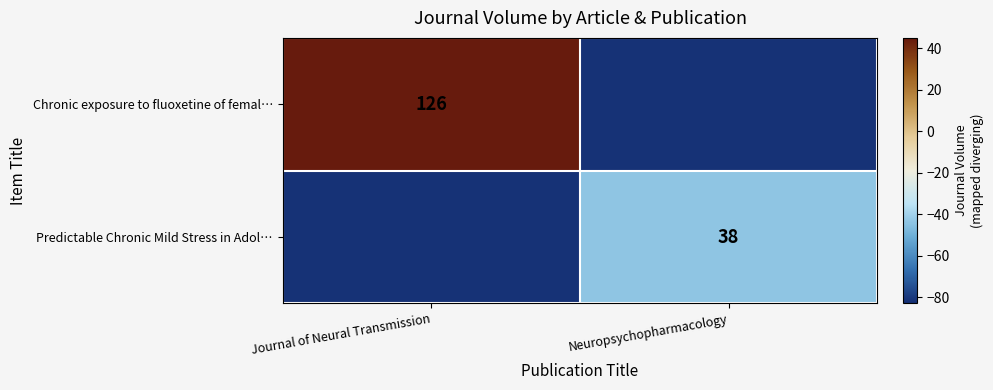

The Chronic exposure to fluoxetine of femal… series shows 126 at Journal of Neural Transmission. True or false?

True